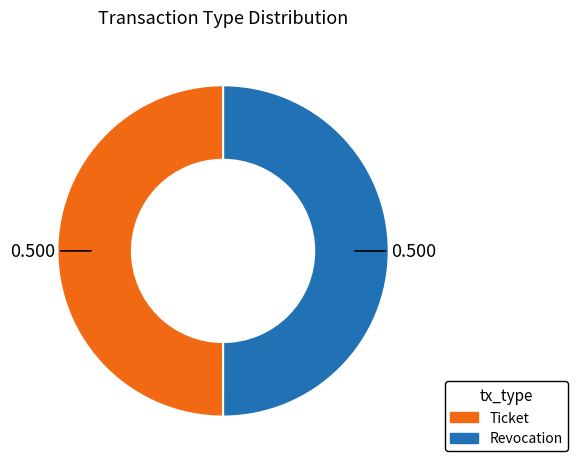

Which slice is the smallest?

Ticket